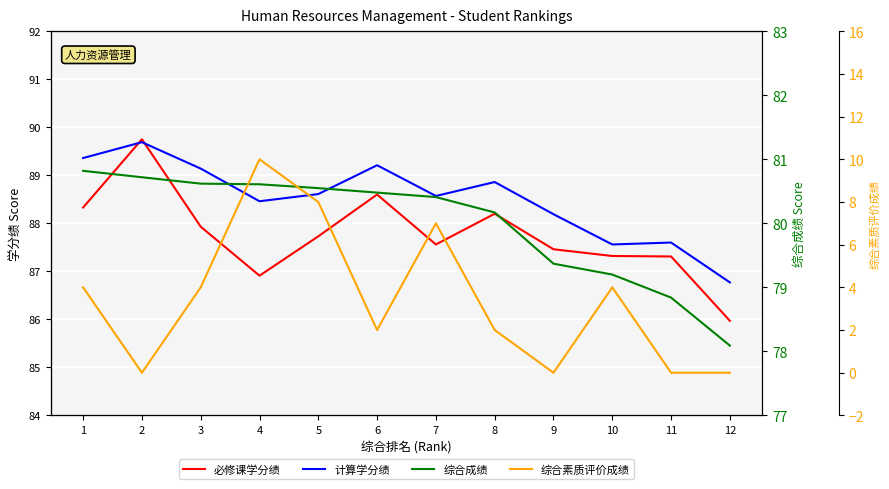

Reading right to left, what are all the values shown in this chart?

必修课学分绩: 12=86.0	11=87.3	10=87.3	9=87.5	8=88.2	7=87.6	6=88.6	5=87.7	4=86.9	3=87.9	2=89.8	1=88.3
计算学分绩: 12=86.8	11=87.6	10=87.6	9=88.2	8=88.9	7=88.6	6=89.2	5=88.6	4=88.5	3=89.1	2=89.7	1=89.4
综合成绩: 12=78.1	11=78.8	10=79.2	9=79.4	8=80.2	7=80.4	6=80.5	5=80.5	4=80.6	3=80.6	2=80.7	1=80.8
综合素质评价成绩: 12=0.0	11=0.0	10=4.0	9=0.0	8=2.0	7=7.0	6=2.0	5=8.0	4=10.0	3=4.0	2=0.0	1=4.0